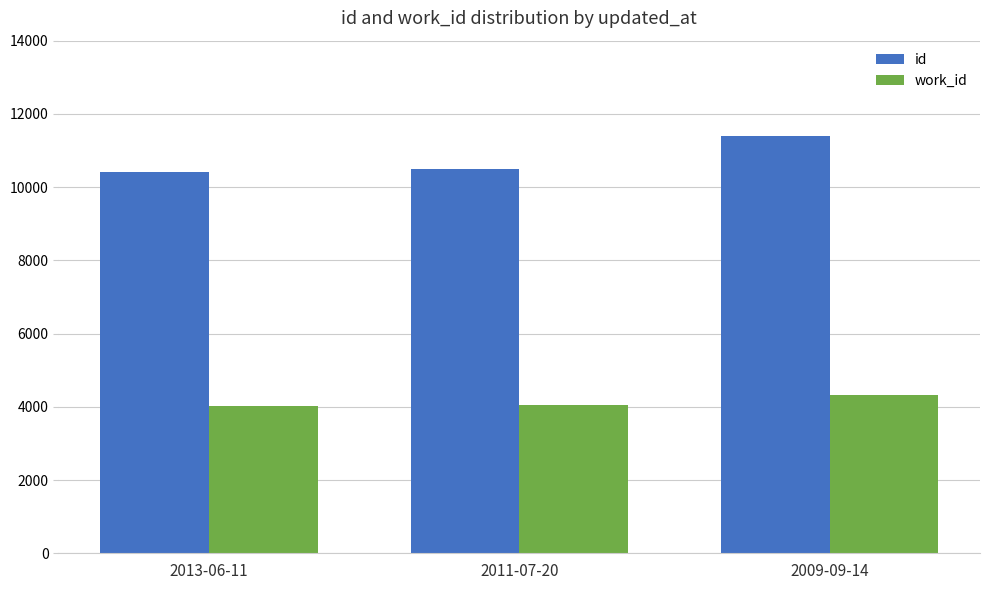

What is the difference between the work_id values at 2013-06-11 and 2009-09-14?

325